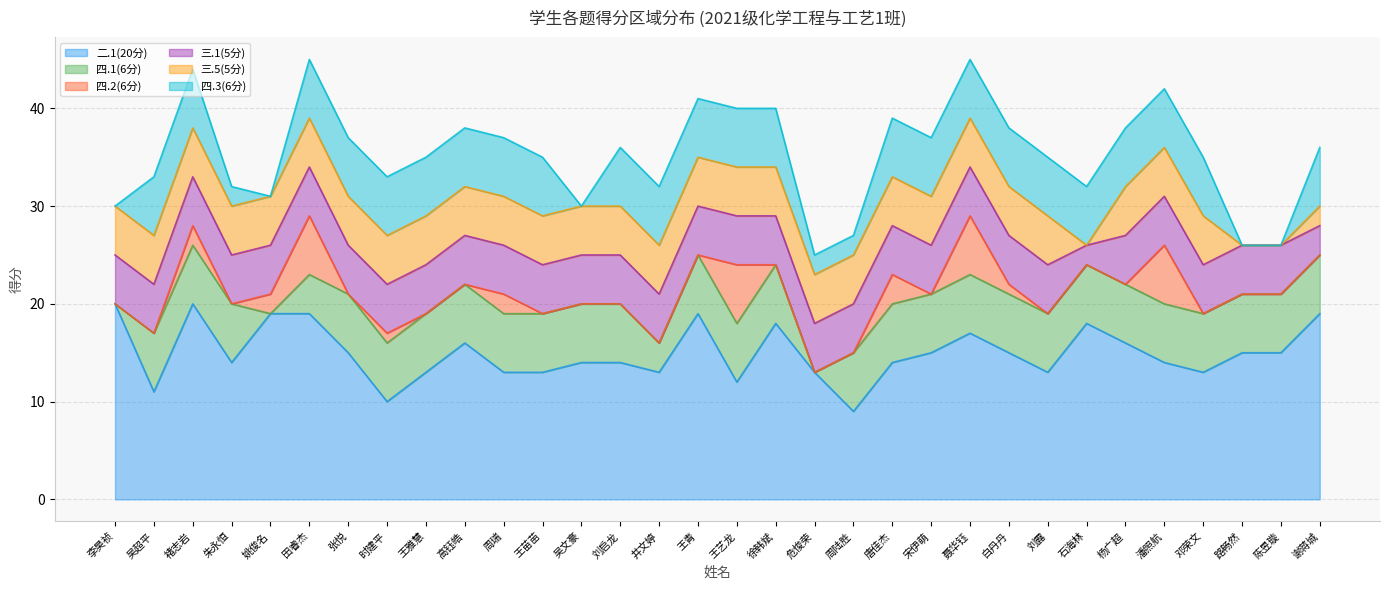

True or false: 四.3(6分) and 四.2(6分) cross at least once.

True